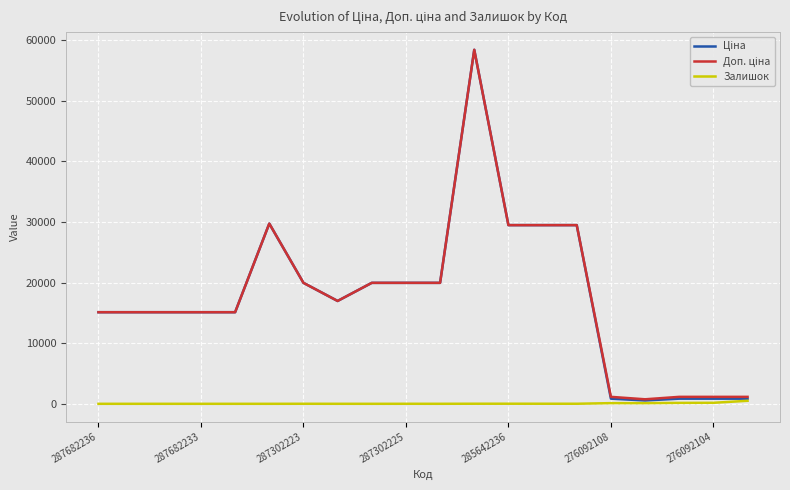

What is the greatest value displayed?

58426.5